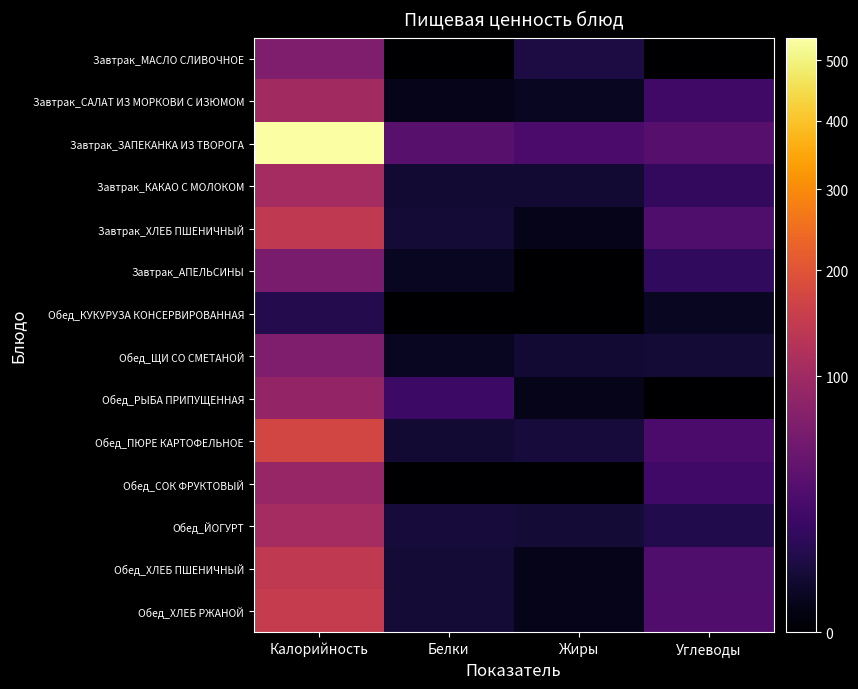

Which series has the widest spread of values?

Завтрак_ЗАПЕКАНКА ИЗ ТВОРОГА